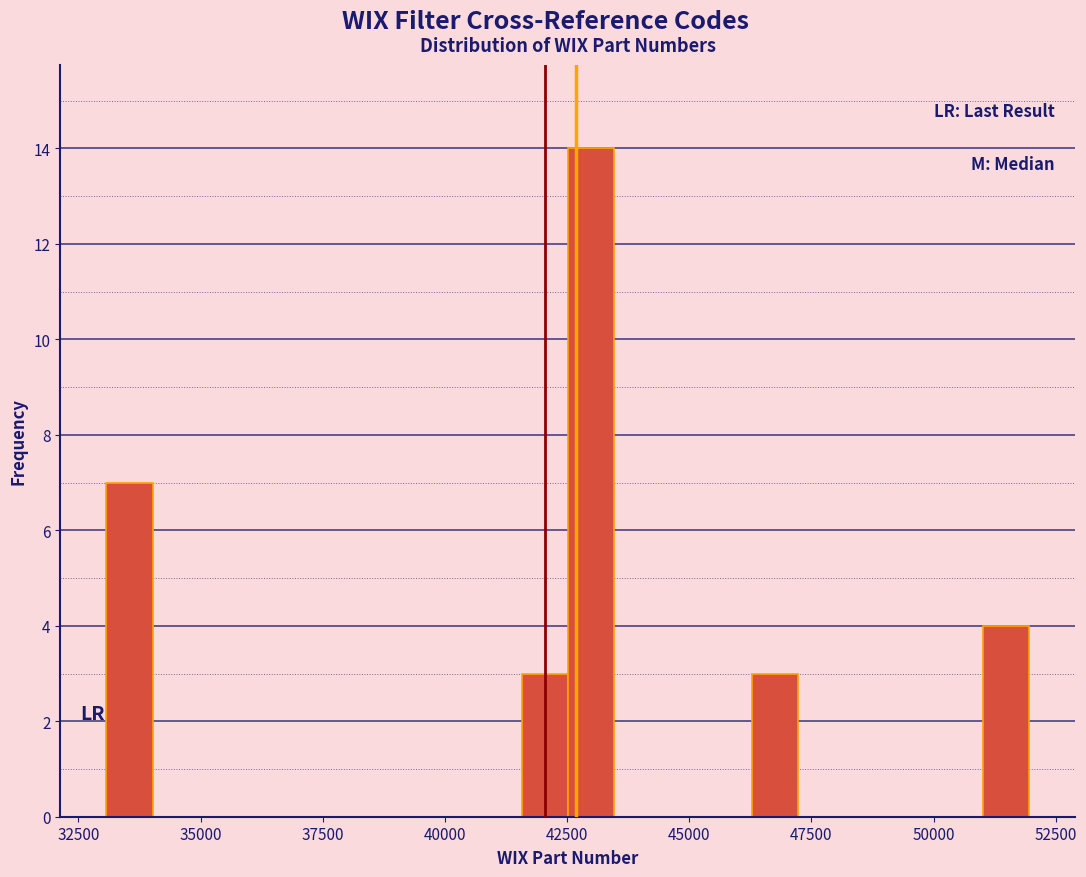

Read against the x-axis, roughly where is the centre of the tallest bar?

43000